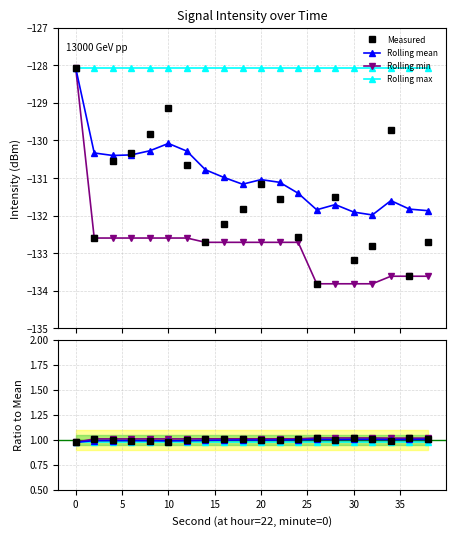

Where is rolling_mean nearest to the value -130?

10